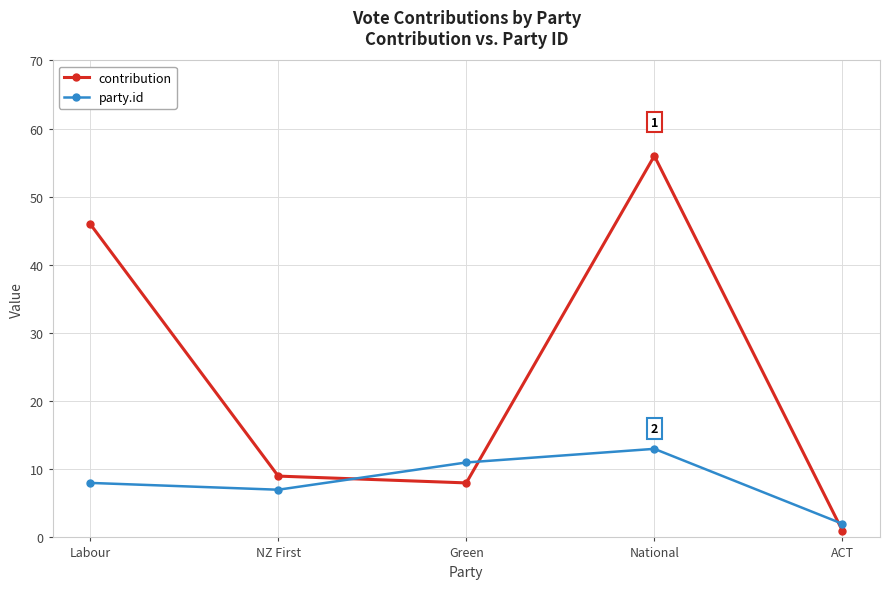

What is the difference between the highest and lowest values at NZ First?

2